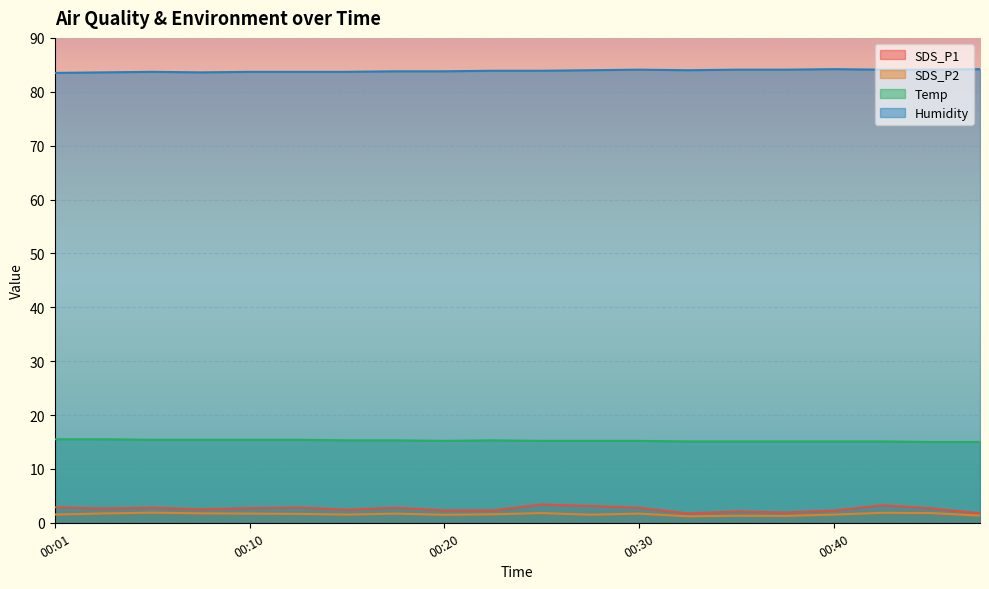

Reading right to left, extract all data points from this chart.

SDS_P1: 1.8	2.7	3.2	2.2	1.9	2.1	1.7	2.8	3.1	3.4	2.3	2.3	2.8	2.4	2.8	2.7	2.5	2.8	2.6	2.9
SDS_P2: 1.3	1.8	1.9	1.5	1.3	1.3	1.2	1.7	1.5	1.8	1.6	1.5	1.7	1.5	1.6	1.7	1.8	1.9	1.7	1.5
Temp: 15.0	15.0	15.1	15.1	15.1	15.1	15.1	15.2	15.2	15.2	15.3	15.2	15.3	15.3	15.4	15.4	15.4	15.4	15.5	15.5
Humidity: 84.2	84.1	84.1	84.2	84.1	84.1	84.0	84.1	84.0	83.9	83.9	83.8	83.8	83.7	83.7	83.7	83.6	83.7	83.6	83.5